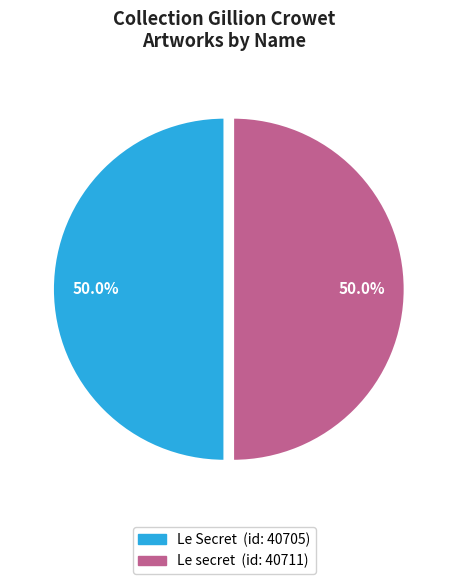

Is it true that Le secret is 50% of the pie?

True